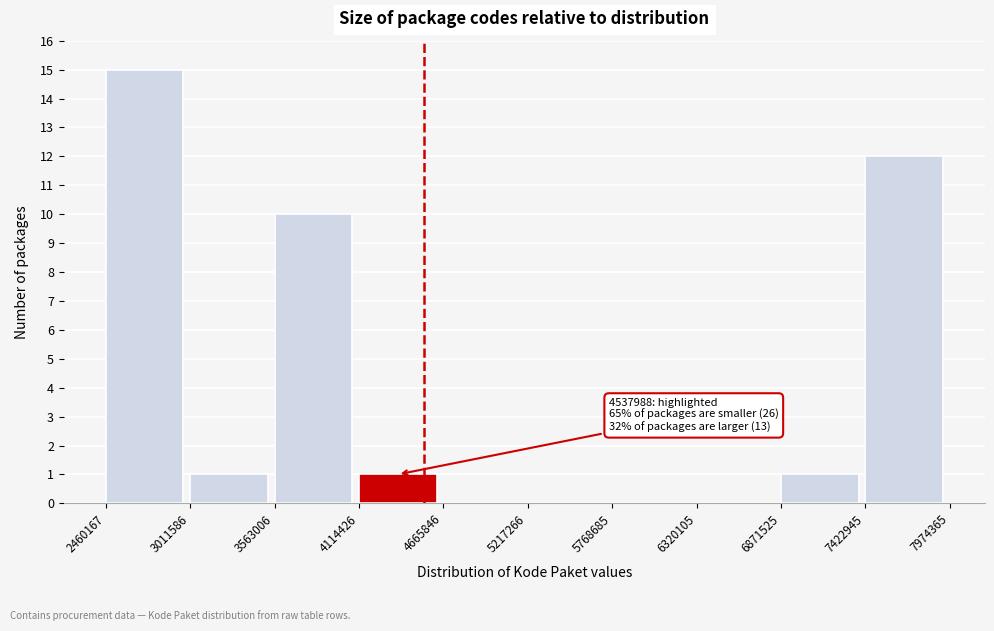

Which range on the x-axis has the tallest bar?

2460167 to 3011586